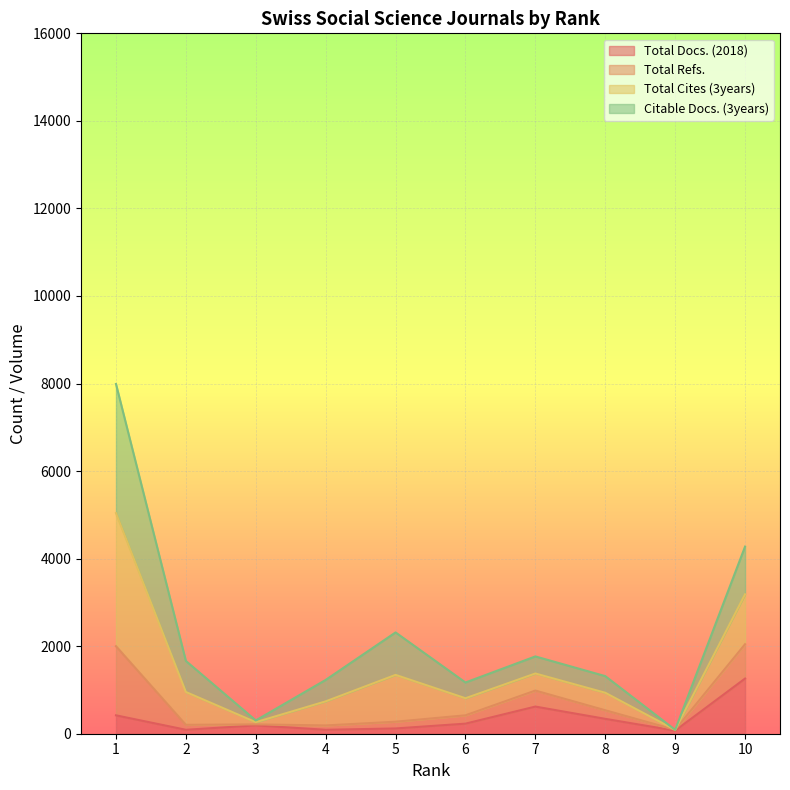

True or false: Total Docs. (2018) has more than 0 points higher than both neighbors.

True